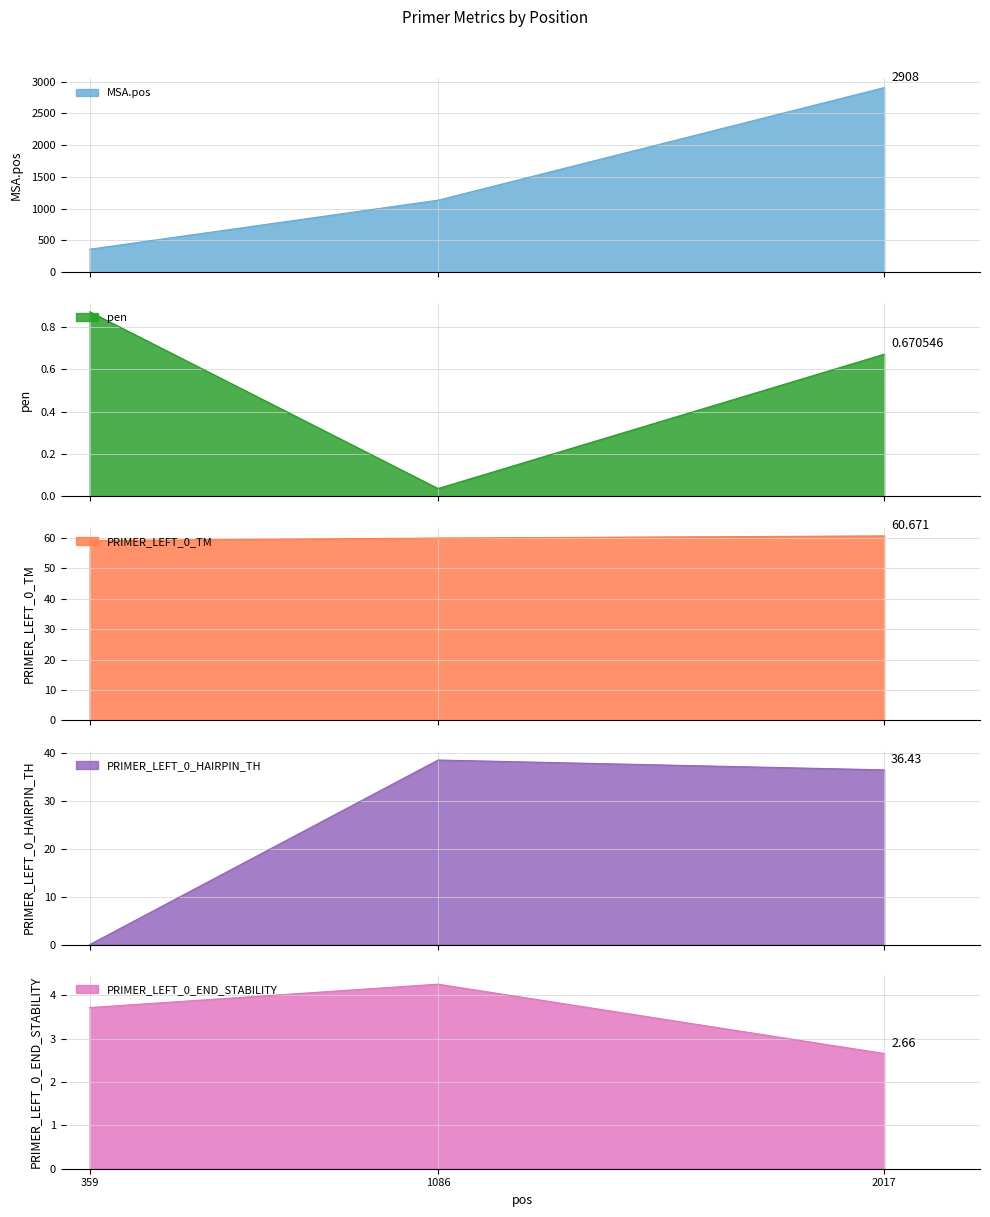

What is the sum of all MSA.pos values?

4403